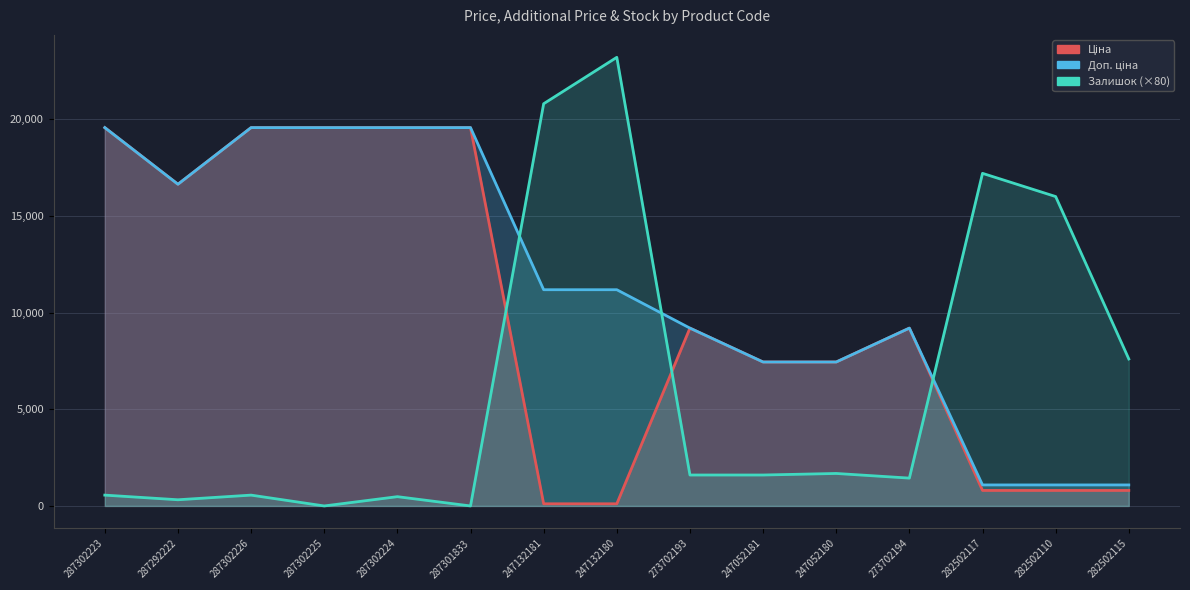

Which series has the largest total across all categories?

Доп. ціна